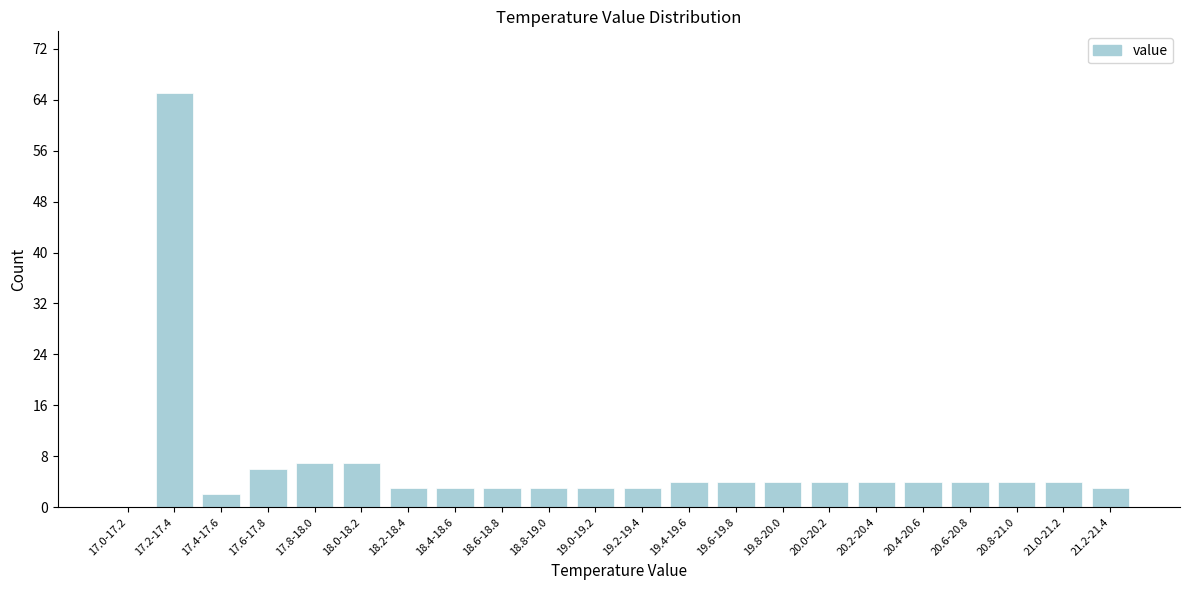

Reading left to right, transcribe all the data shown in this chart.

17.0-17.2=0	17.2-17.4=65	17.4-17.6=2	17.6-17.8=6	17.8-18.0=7	18.0-18.2=7	18.2-18.4=3	18.4-18.6=3	18.6-18.8=3	18.8-19.0=3	19.0-19.2=3	19.2-19.4=3	19.4-19.6=4	19.6-19.8=4	19.8-20.0=4	20.0-20.2=4	20.2-20.4=4	20.4-20.6=4	20.6-20.8=4	20.8-21.0=4	21.0-21.2=4	21.2-21.4=3